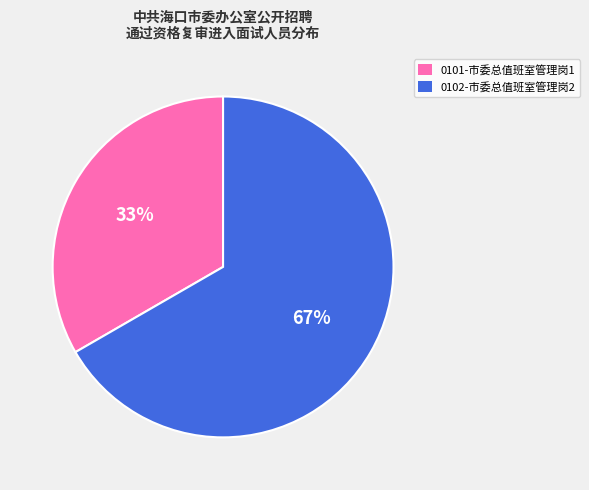

Do 0102-市委总值班室管理岗2 and 0101-市委总值班室管理岗1 together represent more than half of the pie?

Yes